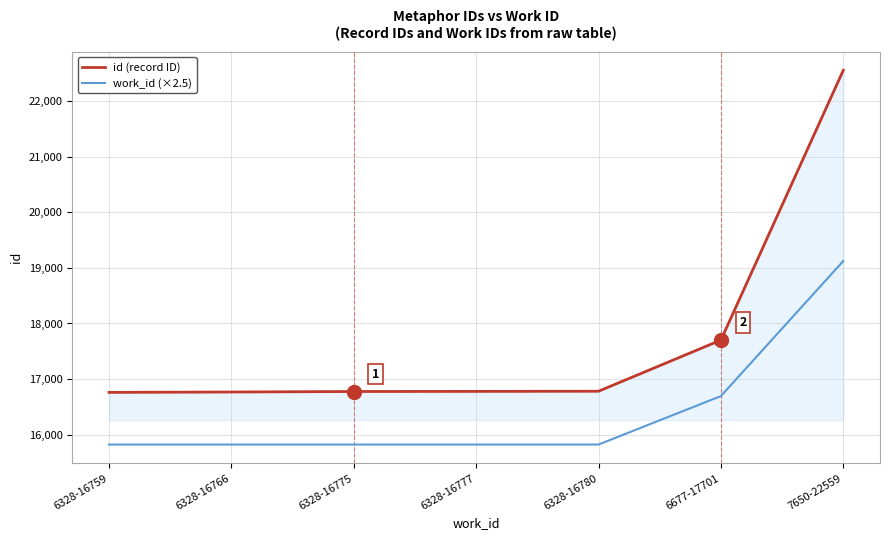

At which label is id (record ID) closest to 19659?

6677-17701